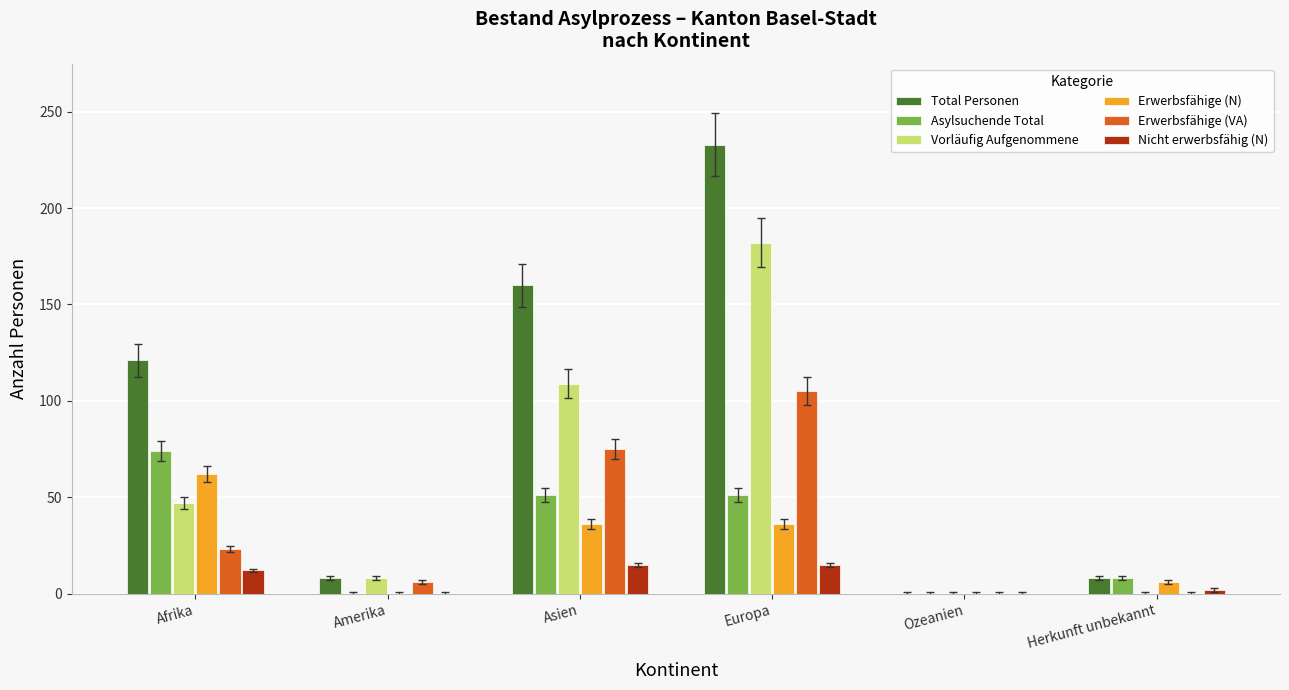

What is the difference between the Vorläufig Aufgenommene values at Europa and Ozeanien?

182